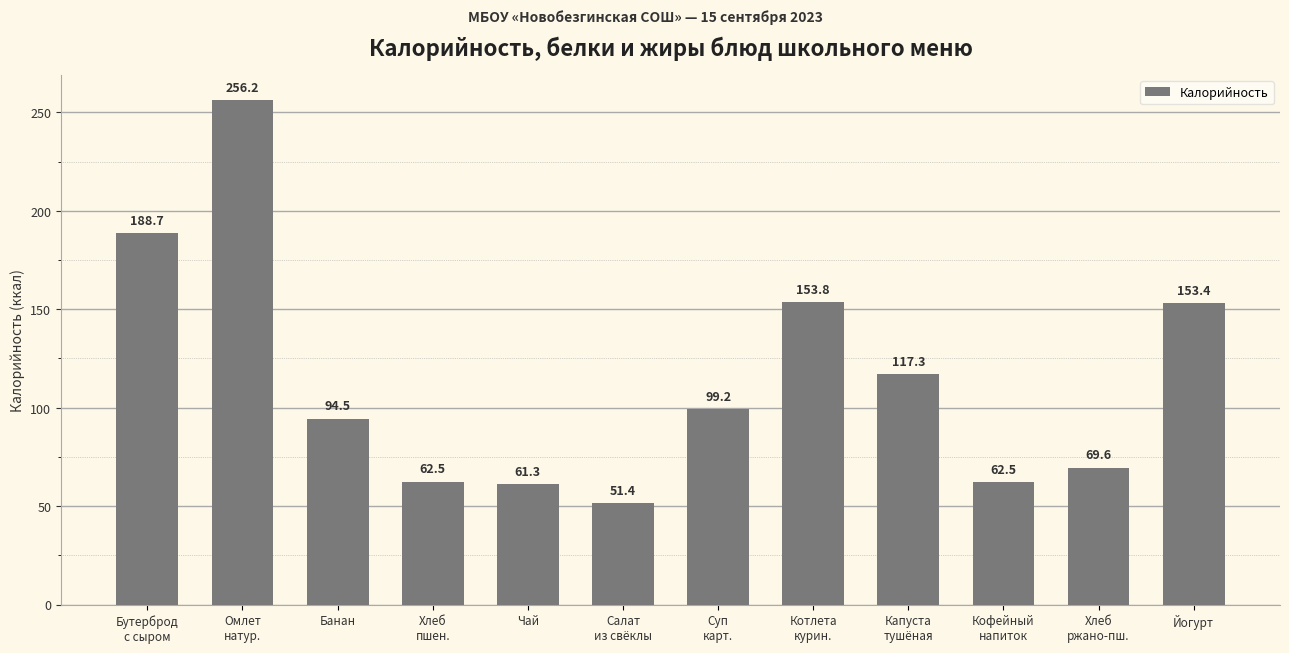

Which has a higher value, Йогурт or Хлеб
ржано-пш.?

Йогурт